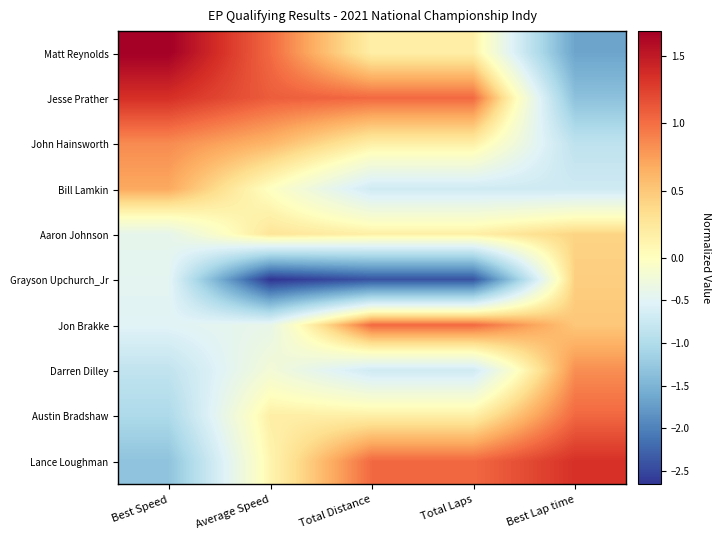

At Best Lap time, list the series in order from smallest to largest.

Matt Reynolds, Jesse Prather, John Hainsworth, Bill Lamkin, Aaron Johnson, Grayson Upchurch_Jr, Jon Brakke, Darren Dilley, Austin Bradshaw, Lance Loughman